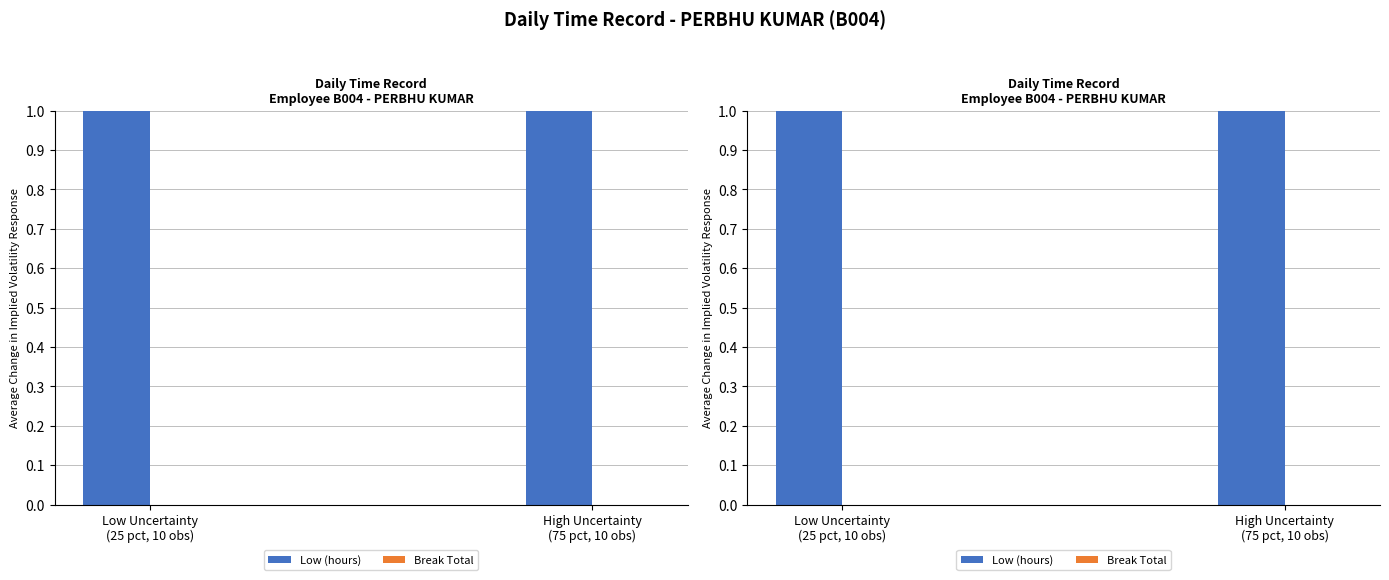

What is the sum of the Low (hours) values at Low Uncertainty
(25 pct, 10 obs) and High Uncertainty
(75 pct, 10 obs)?

22.8